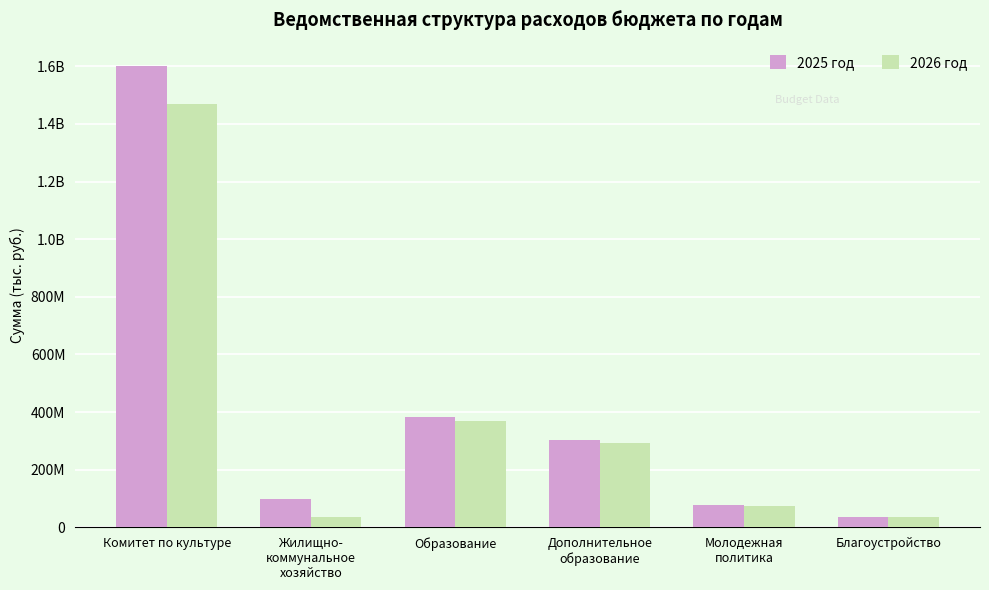

What is the spread (max minus min) of values at Комитет по культуре?

131786325.3